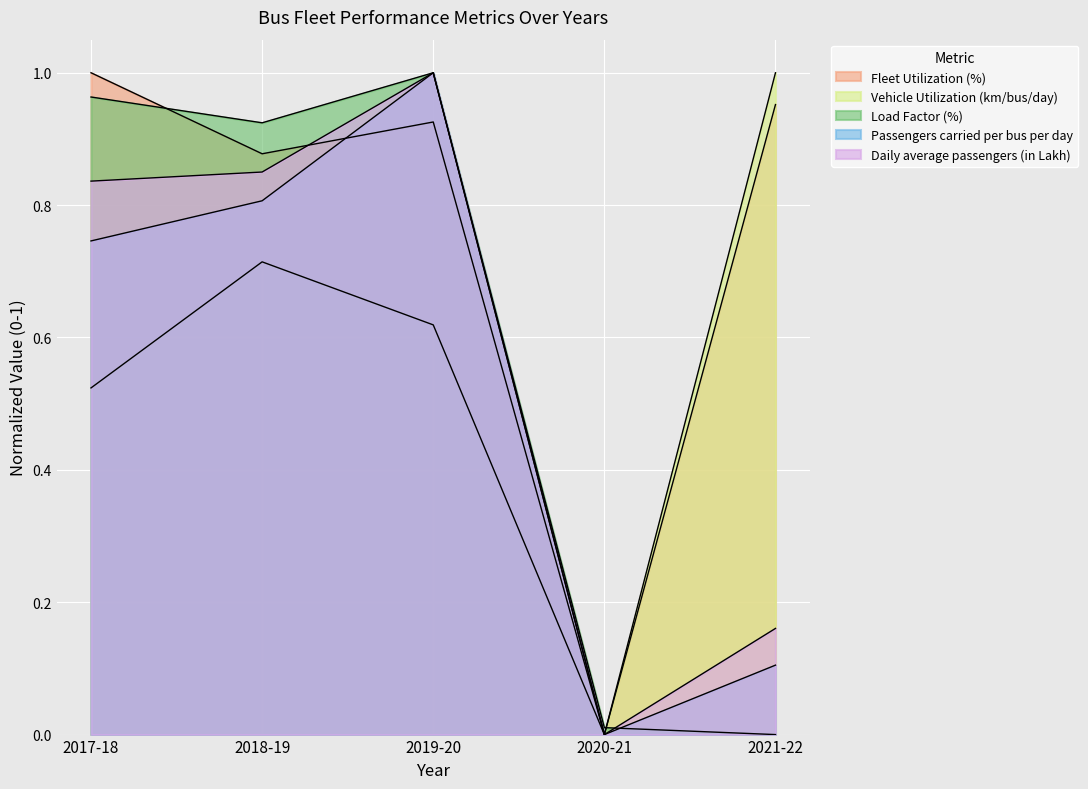

In Daily average passengers (in Lakh), how many points are higher than both neighbors (excluding endpoints)?

1